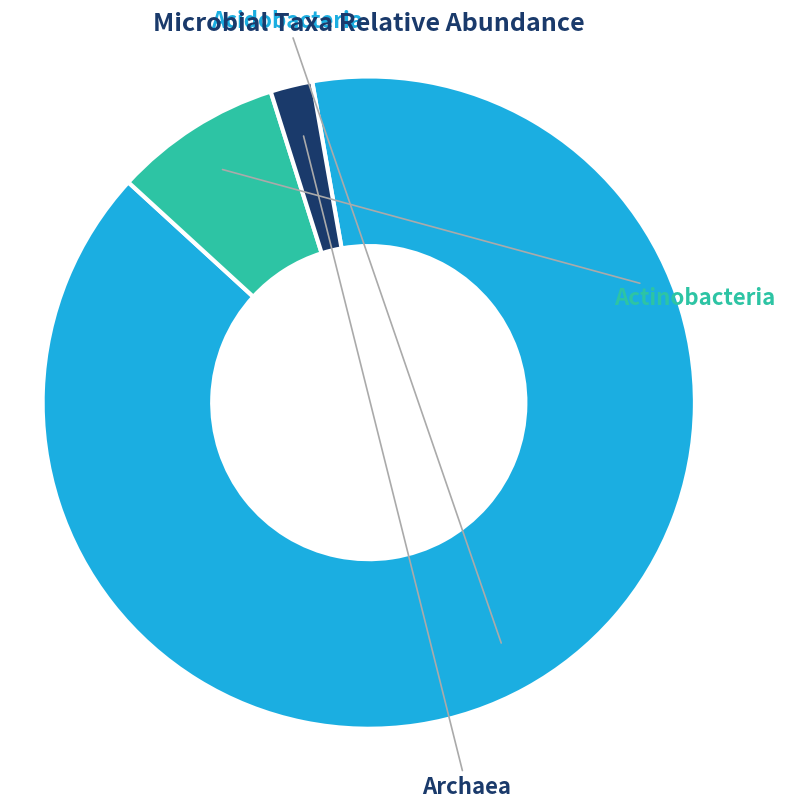

Is there a majority slice in this chart?

Yes